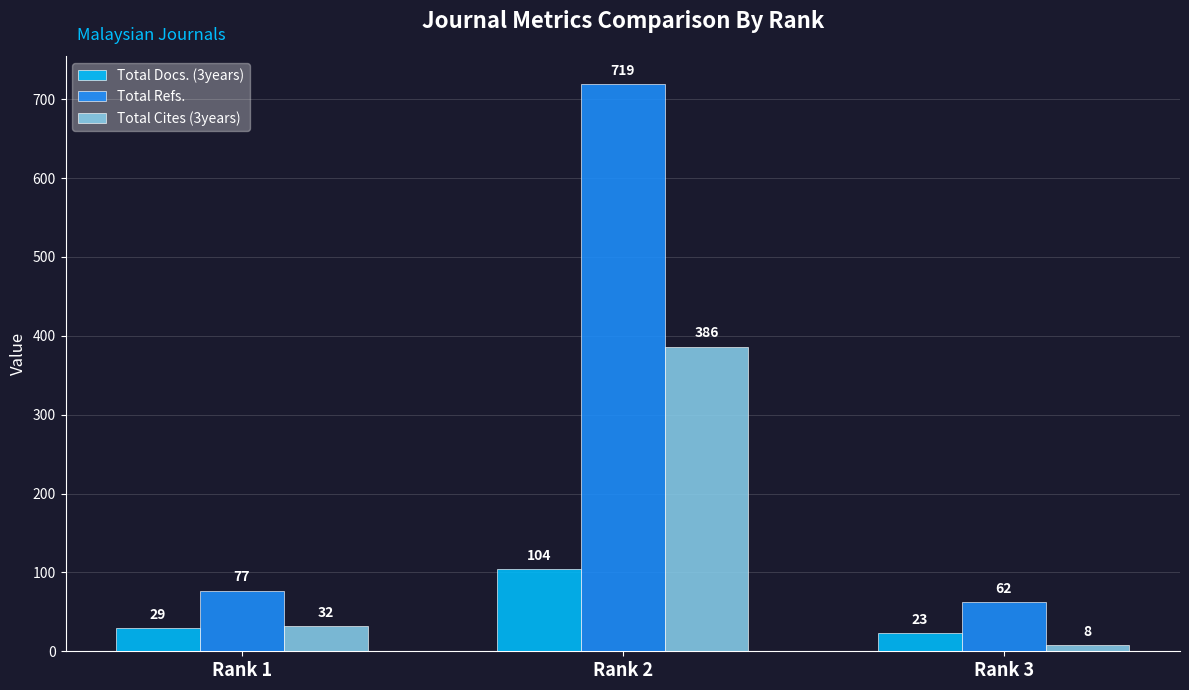

Does the chart contain stacked bars?

No